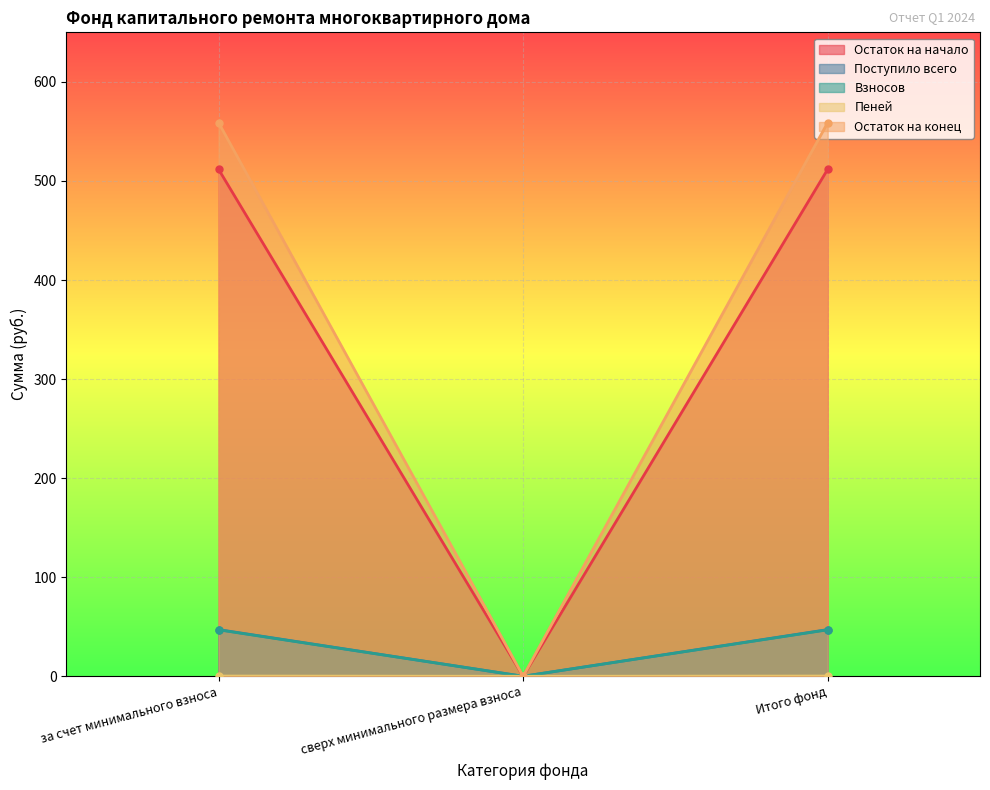

At how many categories does at least one series exceed 202?

2